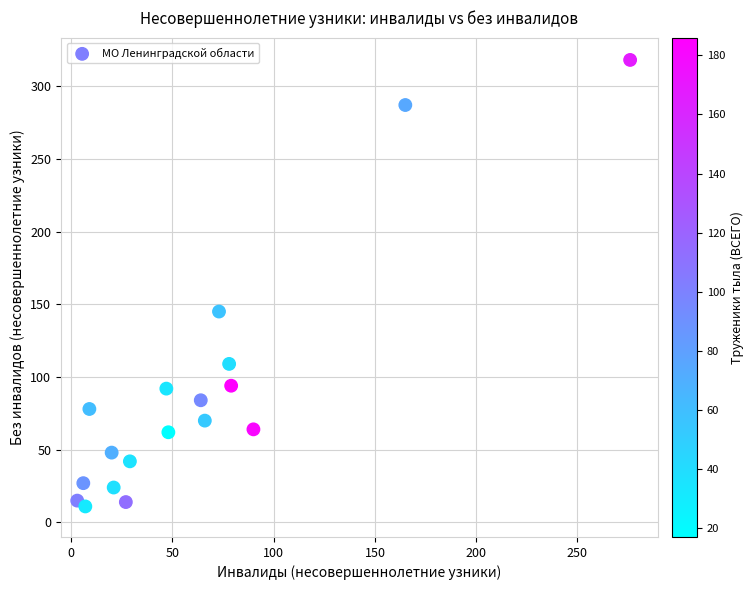

What is the range of X values (max minus min)?

273